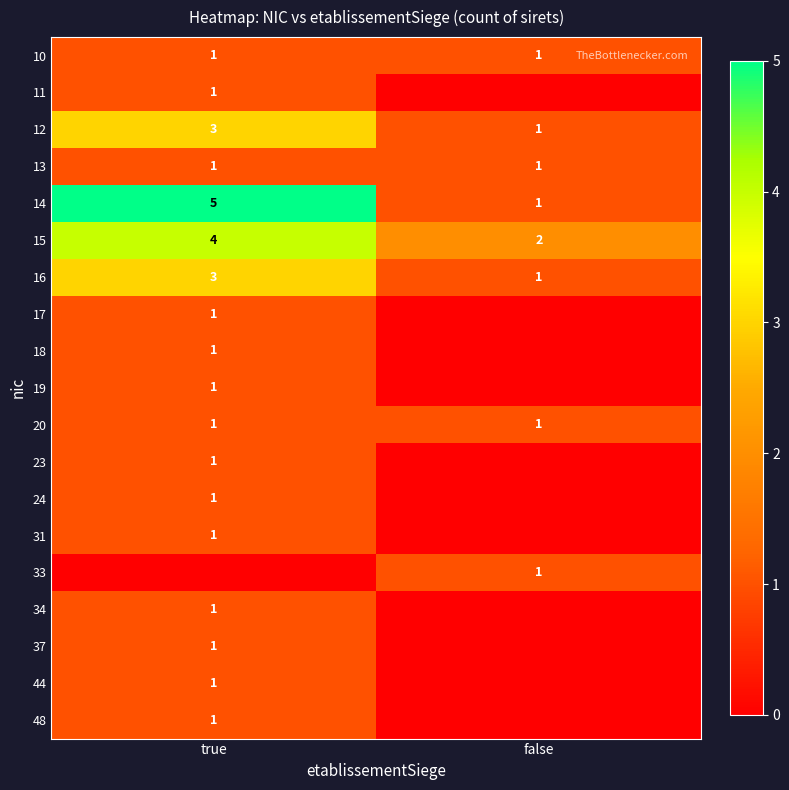

What is the difference between the maximum and minimum values in the 16 series?

2